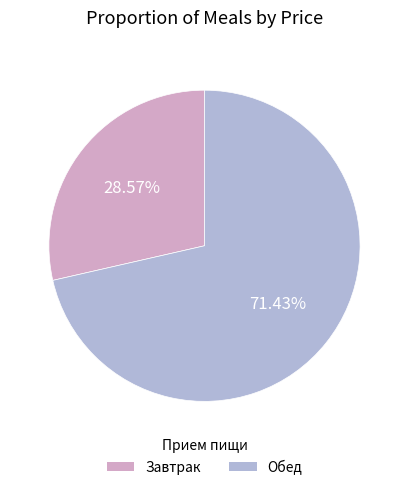

Which has a higher value, Обед or Завтрак?

Обед